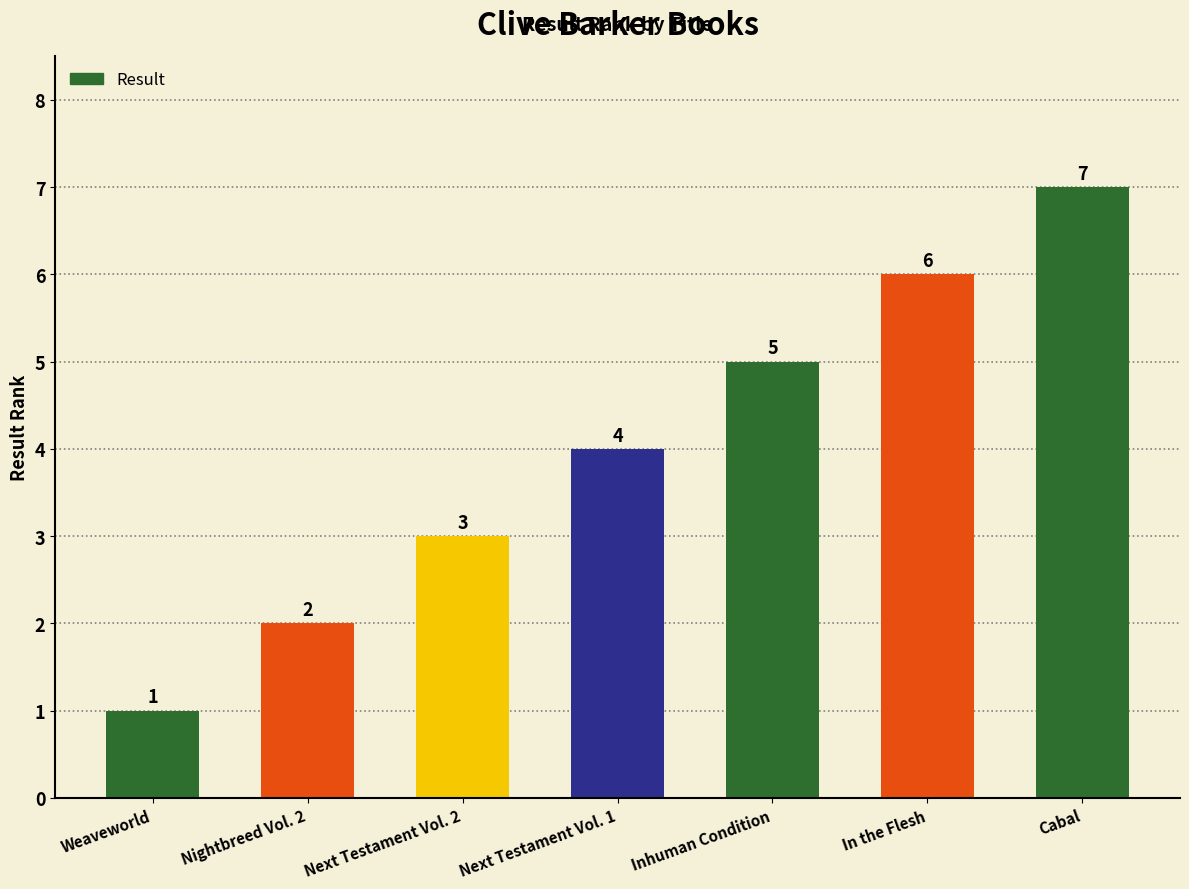

Does the chart contain stacked bars?

No